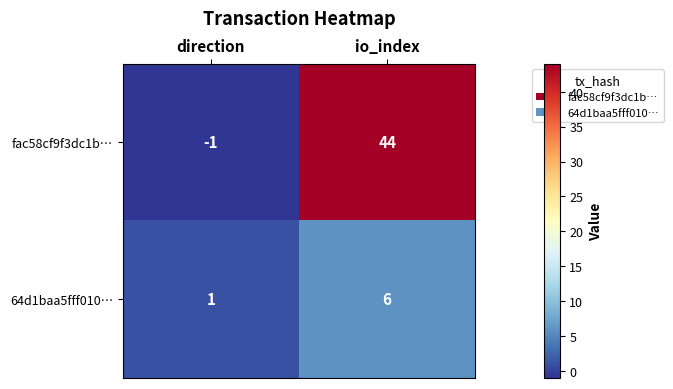

List the series in order of their peak value, lowest first.

64d1baa5fff010…, fac58cf9f3dc1b…